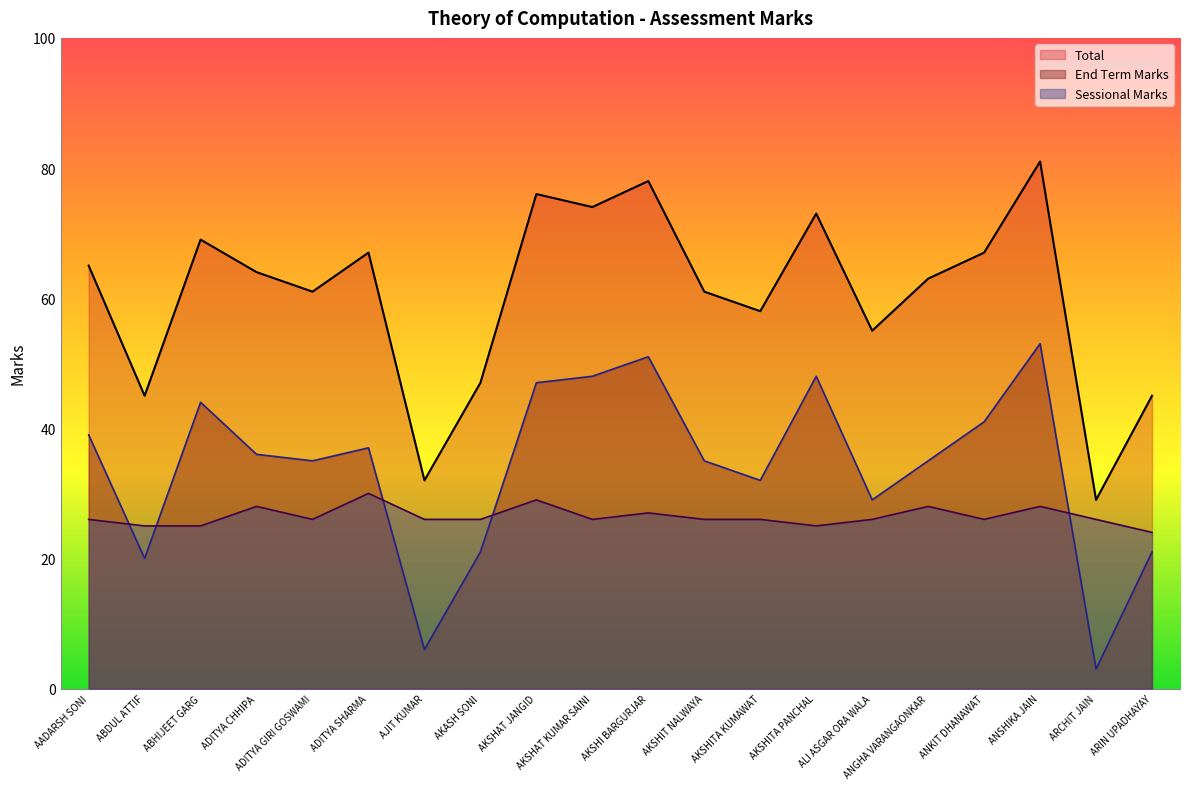

Where does the Sessional Marks series first go above 26?

ADITYA CHHIPA